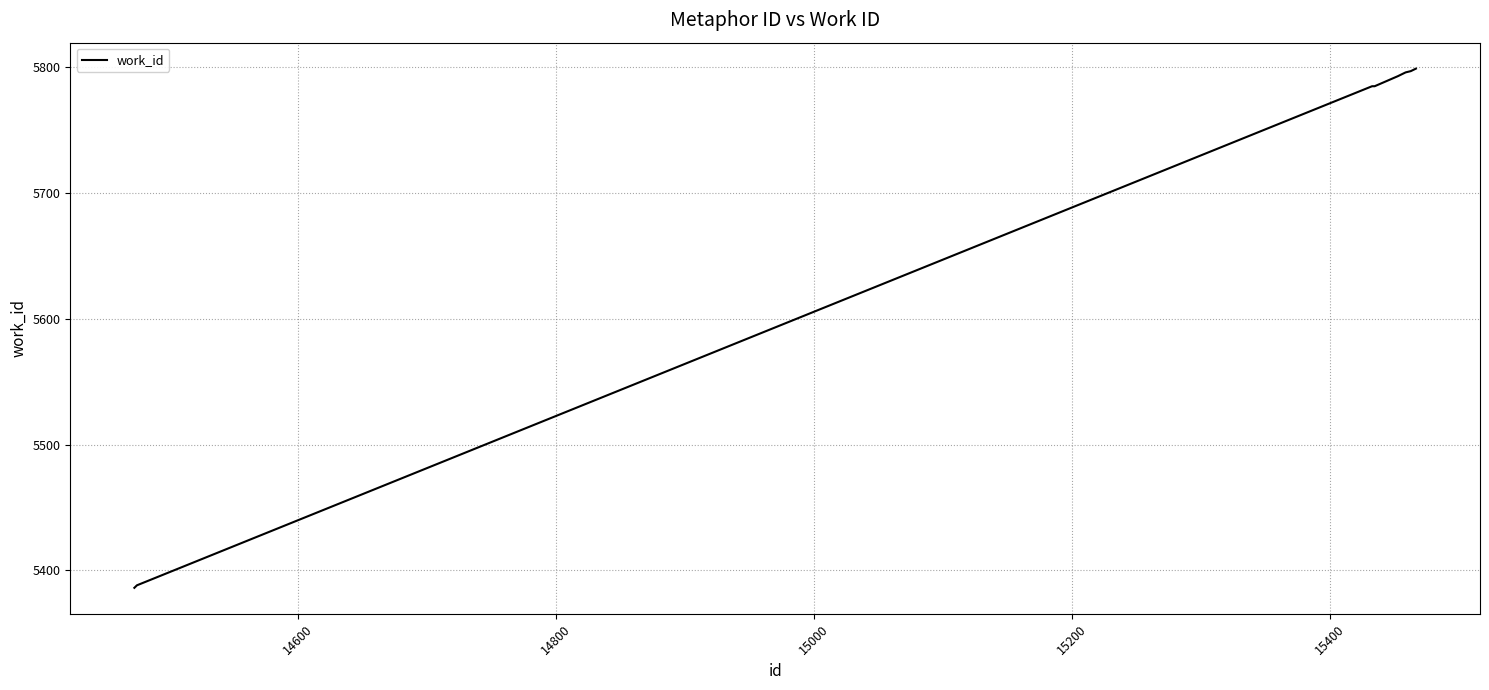

What is the minimum value shown in the chart?

5386